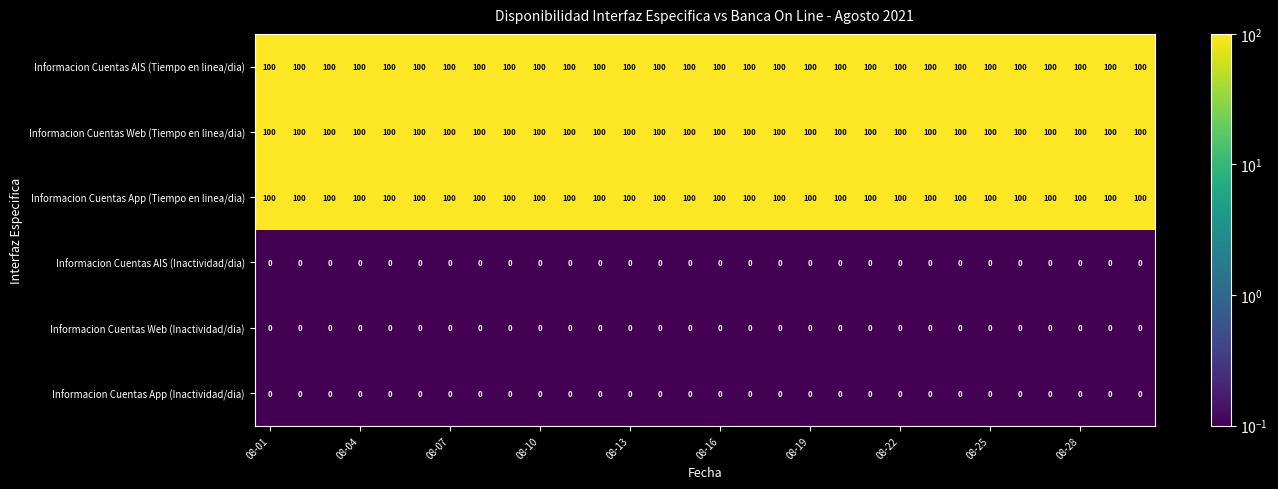

At how many categories does at least one series exceed 78?

30